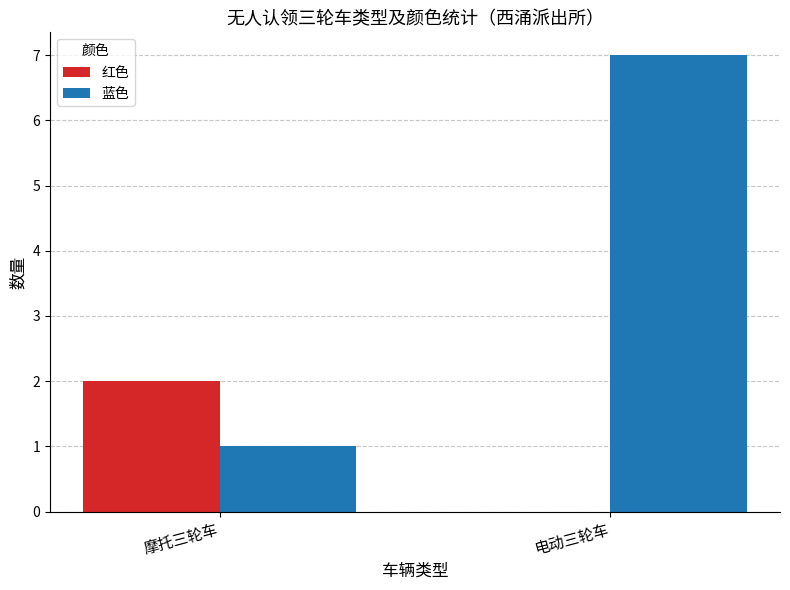

Is the value of 蓝色 at 电动三轮车 greater than the value of 红色 at 电动三轮车?

Yes